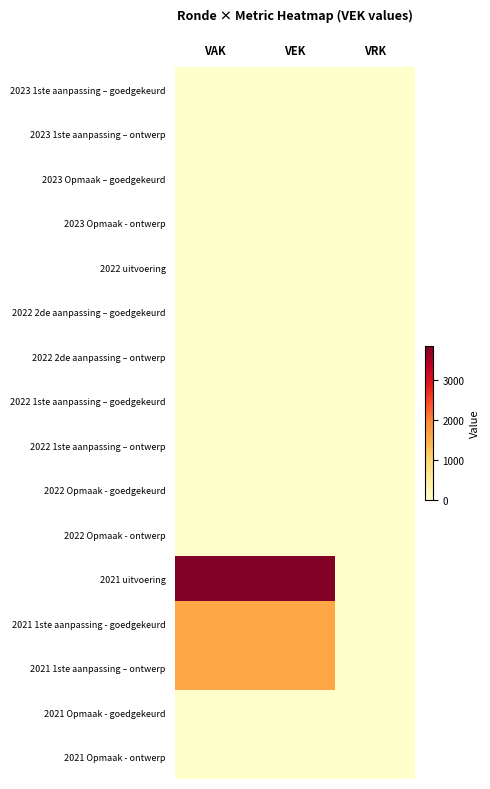

Reading left to right, what are all the values shown in this chart?

2023 1ste aanpassing – goedgekeurd: VAK=0	VEK=0	VRK=0
2023 1ste aanpassing – ontwerp: VAK=0	VEK=0	VRK=0
2023 Opmaak – goedgekeurd: VAK=0	VEK=0	VRK=0
2023 Opmaak - ontwerp: VAK=0	VEK=0	VRK=0
2022 uitvoering: VAK=0	VEK=0	VRK=0
2022 2de aanpassing – goedgekeurd: VAK=0	VEK=0	VRK=0
2022 2de aanpassing – ontwerp: VAK=0	VEK=0	VRK=0
2022 1ste aanpassing – goedgekeurd: VAK=0	VEK=0	VRK=0
2022 1ste aanpassing – ontwerp: VAK=0	VEK=0	VRK=0
2022 Opmaak - goedgekeurd: VAK=0	VEK=0	VRK=0
2022 Opmaak - ontwerp: VAK=0	VEK=0	VRK=0
2021 uitvoering: VAK=3857	VEK=3857	VRK=0
2021 1ste aanpassing - goedgekeurd: VAK=1596	VEK=1596	VRK=0
2021 1ste aanpassing – ontwerp: VAK=1596	VEK=1596	VRK=0
2021 Opmaak - goedgekeurd: VAK=0	VEK=0	VRK=0
2021 Opmaak - ontwerp: VAK=0	VEK=0	VRK=0